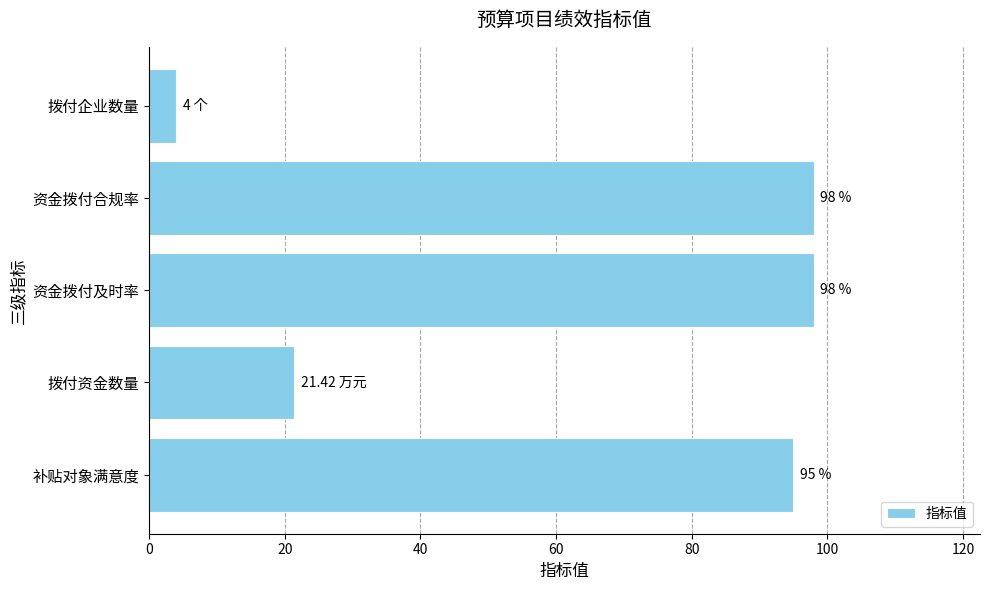

Which label corresponds to the smallest value in the chart?

拨付企业数量